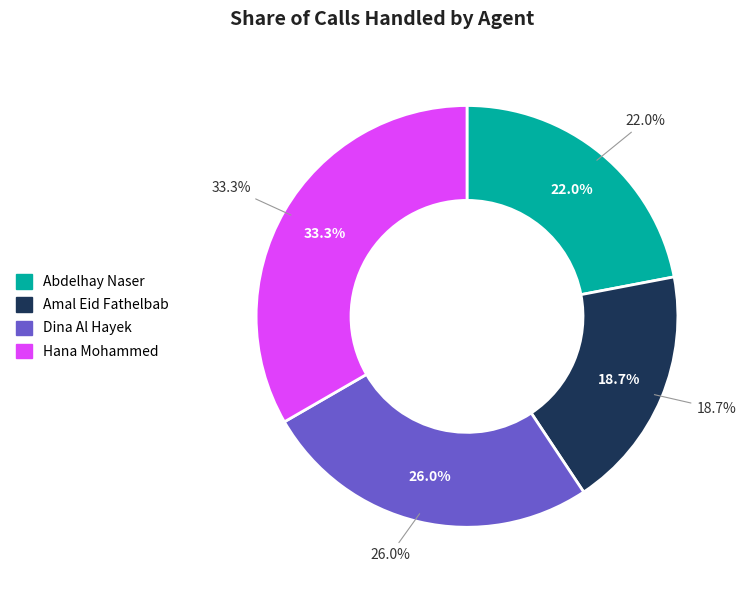

Which category has the biggest portion of the pie?

Hana Mohammed